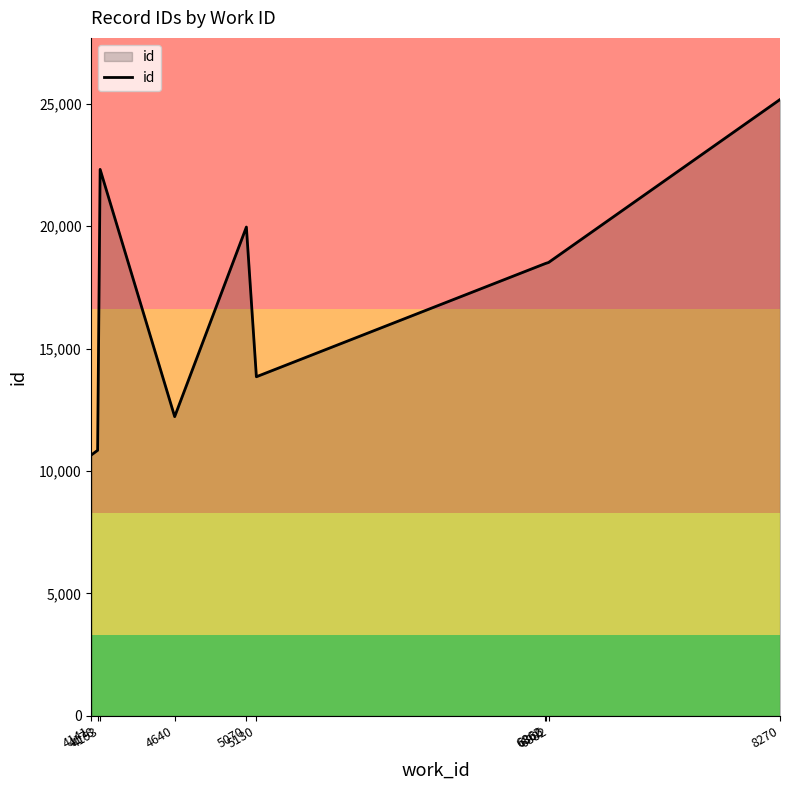

What is the difference between the maximum and second lowest values?

14321